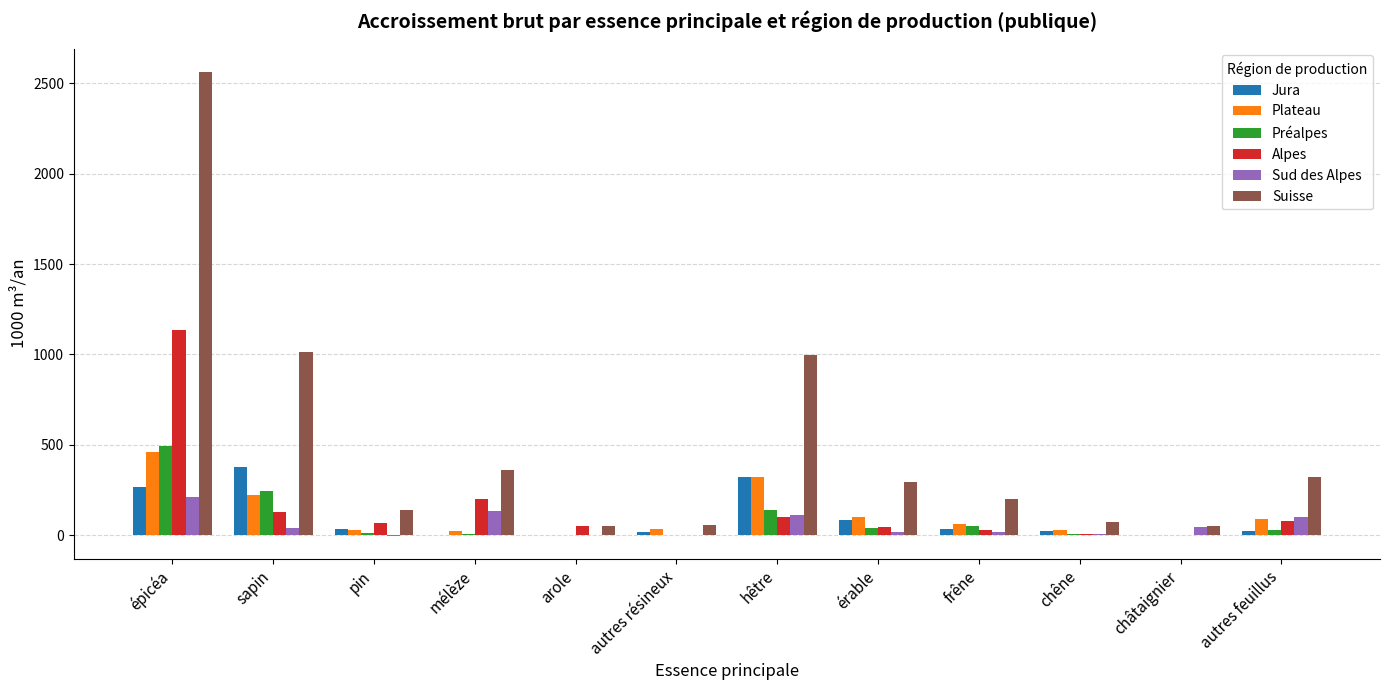

Between mélèze and autres résineux, which series saw the biggest shift?

Suisse